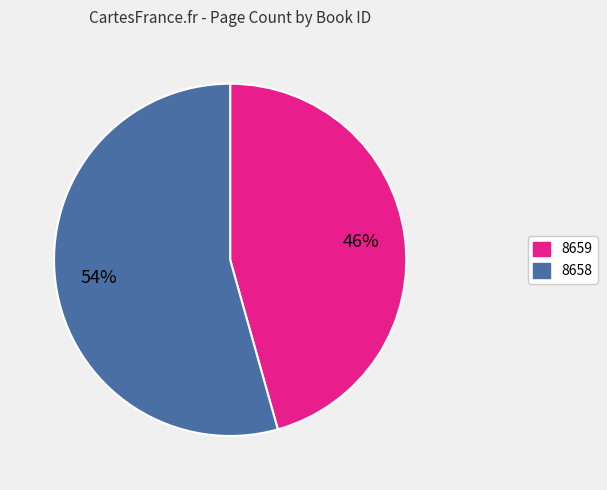

To the nearest percent, what portion does 8659 represent?

46%